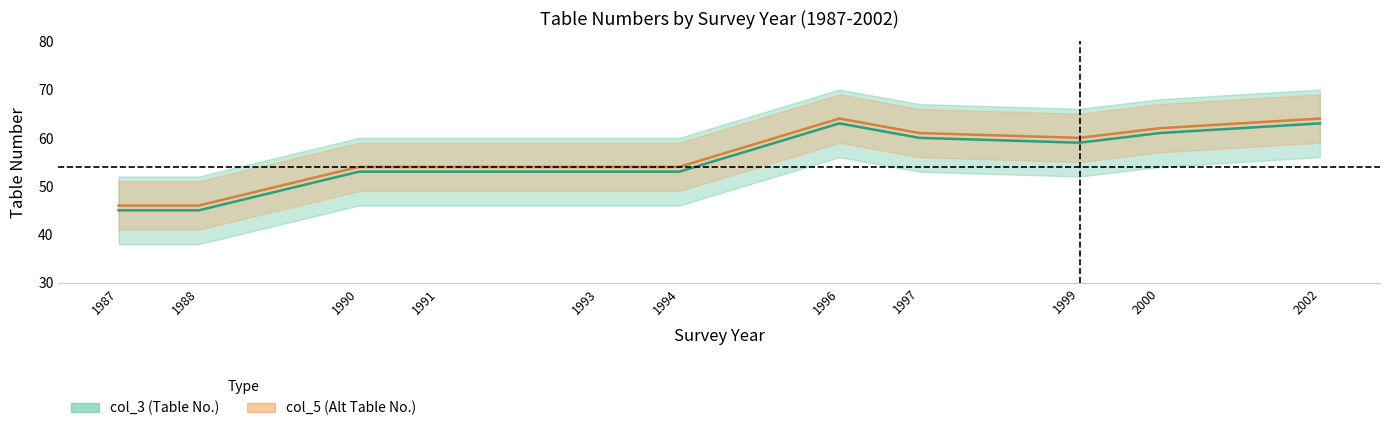

What is the difference between the col_5 (Alt Table No.) values at 1987 and 2000?

16